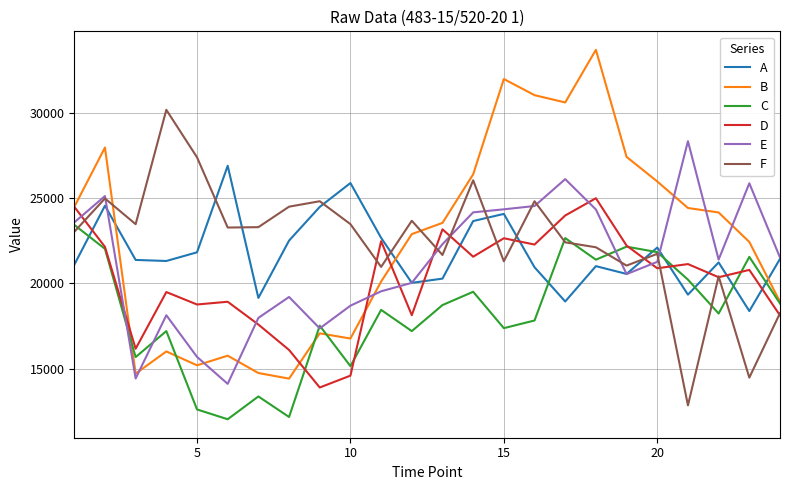

How many values in the E series are below 21391?

12